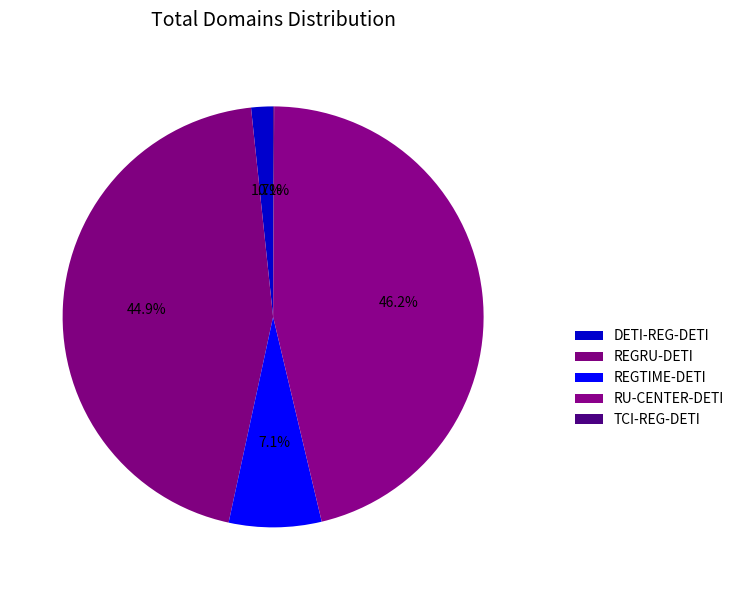

Does any single category account for the majority?

No